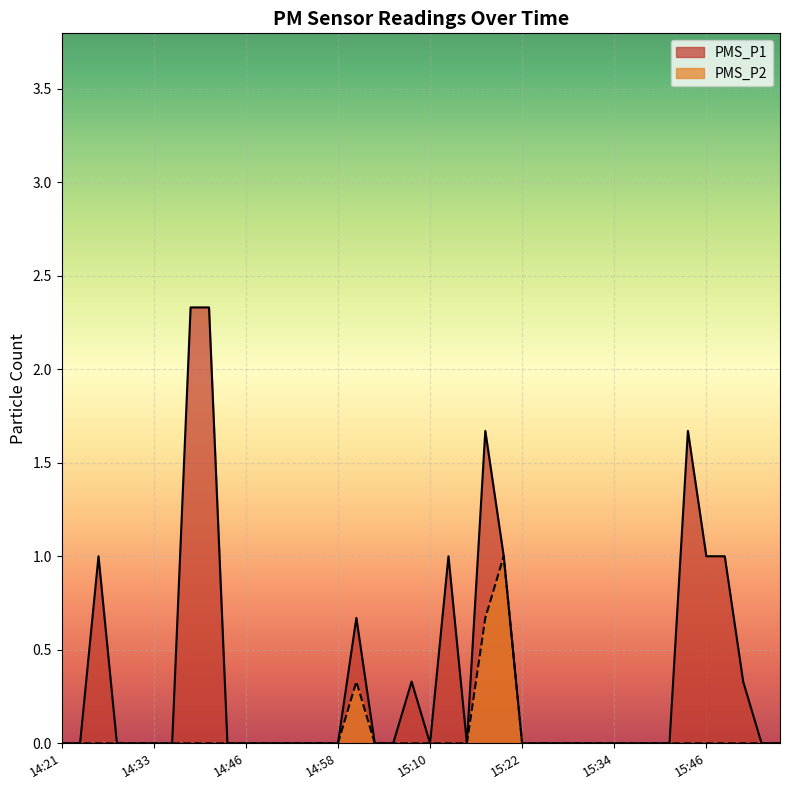

What are all the series names shown in the legend?

PMS_P1, PMS_P2